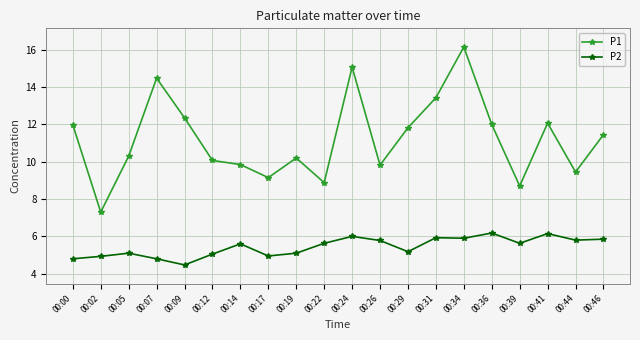

Rank the series by their average value, from lowest to highest.

P2, P1